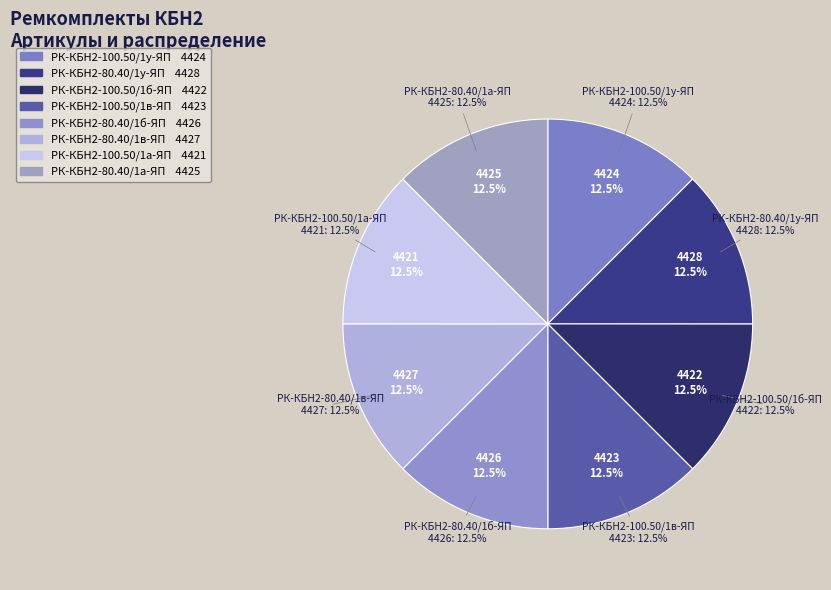

What percentage is the РК-КБН2-100.50/1б-ЯП slice, to the nearest percent?

12%